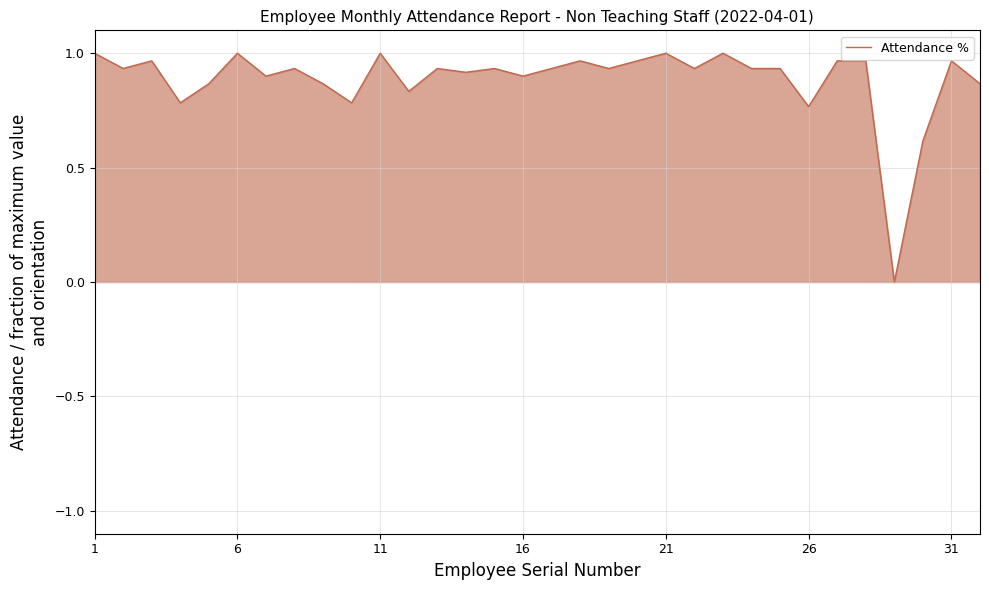

How many lines are shown in the chart?

1